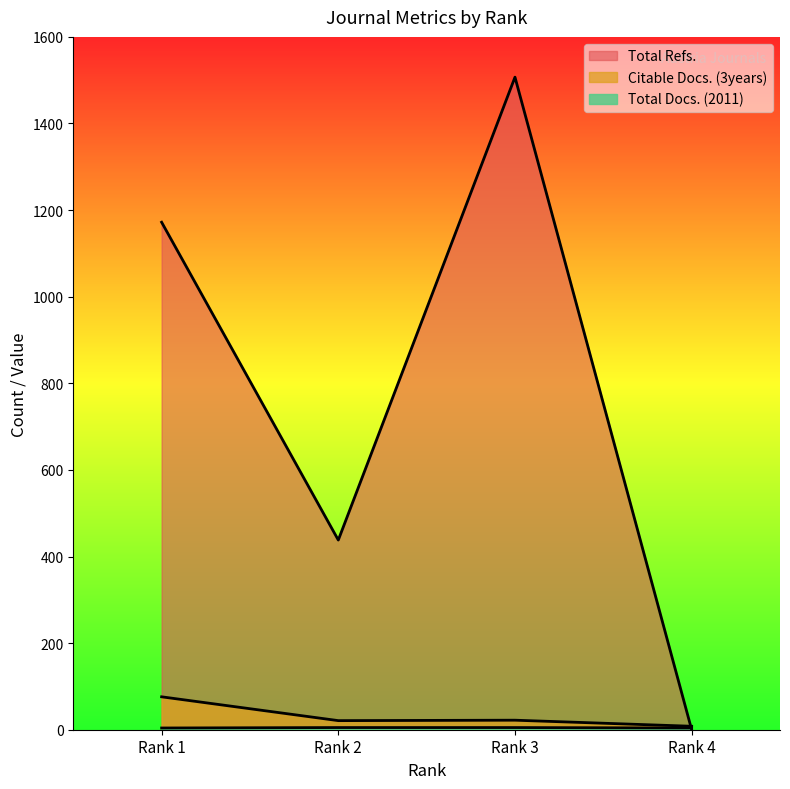

What is the value of the Total Docs. (2011) point at the 2nd from the left?

5